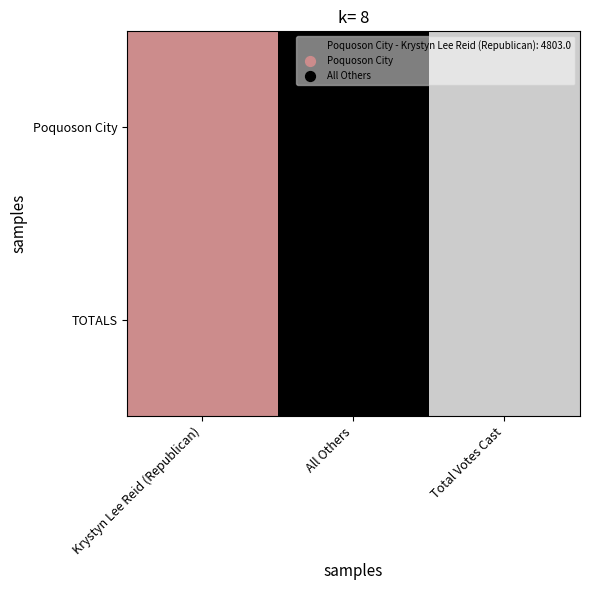

Which category has the lowest value across all series?

All Others